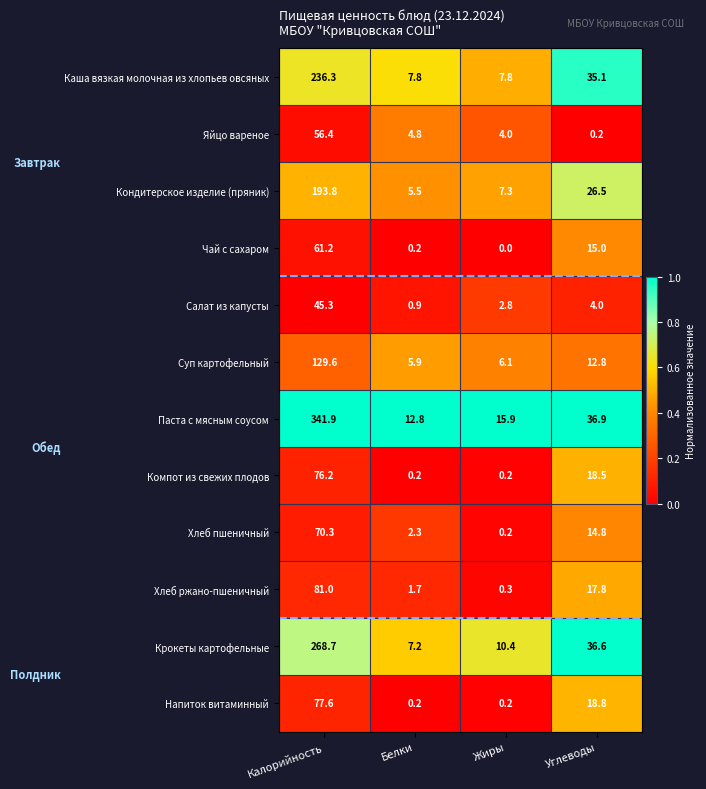

Rank the series at Углеводы from highest to lowest value.

Паста с мясным соусом, Крокеты картофельные, Каша вязкая молочная из хлопьев овсяных, Кондитерское изделие (пряник), Напиток витаминный, Компот из свежих плодов, Хлеб ржано-пшеничный, Чай с сахаром, Хлеб пшеничный, Суп картофельный, Салат из капусты, Яйцо вареное